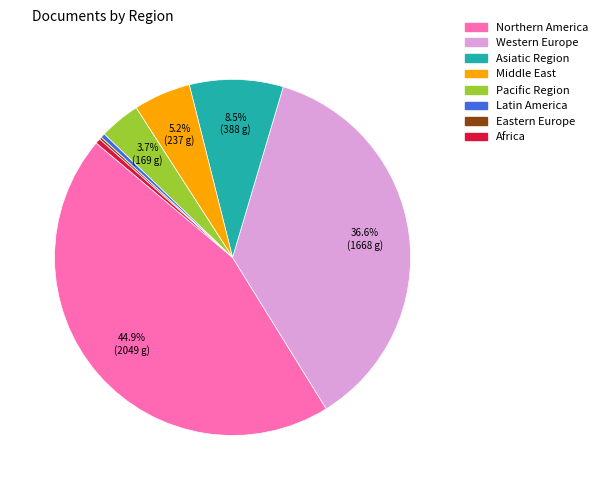

Between Northern America and Asiatic Region, which is larger?

Northern America